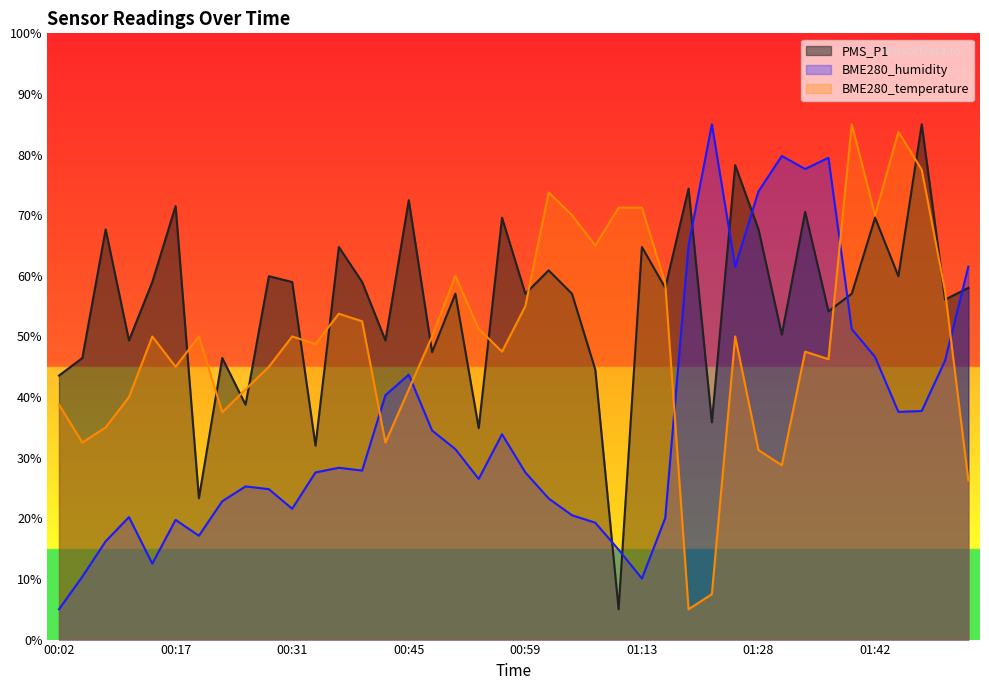

Rank the categories by BME280_temperature value from lowest to highest.

01:19, 01:22, 01:54, 01:31, 01:28, 00:05, 00:42, 00:08, 00:22, 00:02, 00:11, 00:25, 00:45, 00:17, 00:28, 01:36, 00:56, 01:33, 00:34, 00:14, 00:19, 00:31, 00:48, 01:25, 00:53, 00:39, 00:36, 00:59, 01:51, 01:16, 00:50, 01:08, 01:05, 01:42, 01:10, 01:13, 01:02, 01:48, 01:45, 01:39